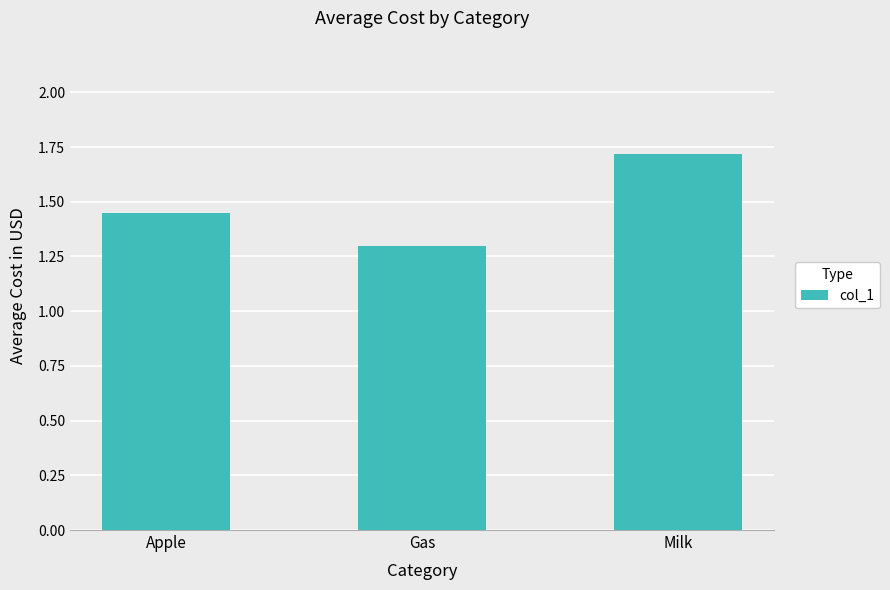

The value at Apple is 2.1. True or false?

False